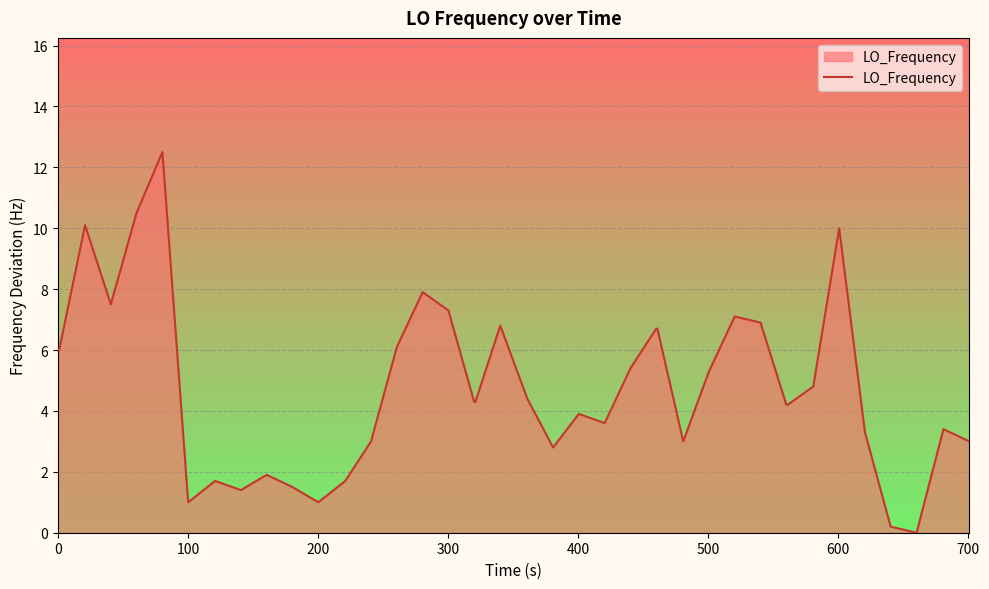

What is the maximum value shown in the chart?

12.5